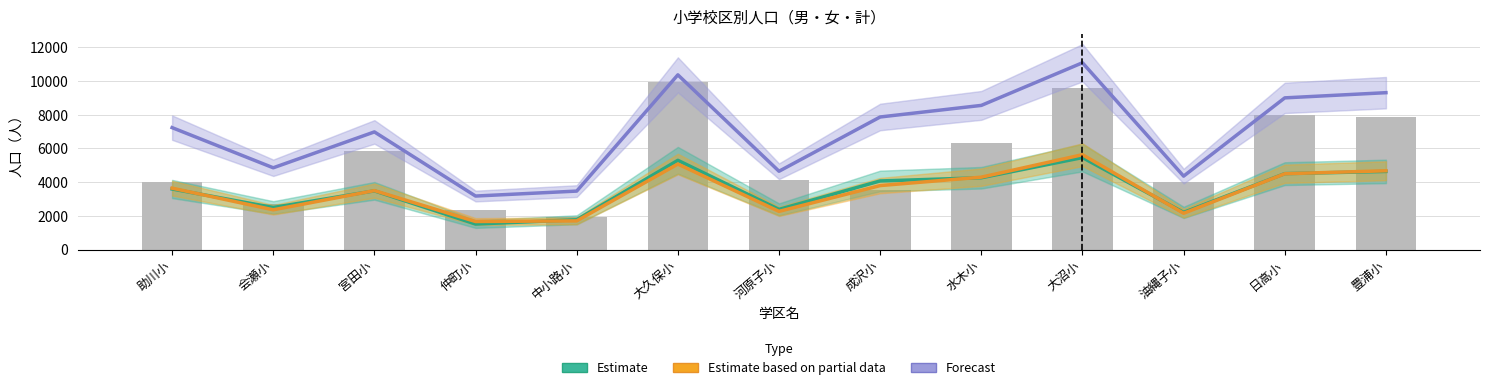

Reading right to left, transcribe all the data shown in this chart.

Estimate: 4638	4506	2206	5460	4262	4073	2382	5297	1768	1513	3485	2495	3595
Estimate based on partial data: 4676	4500	2153	5631	4297	3798	2266	5076	1702	1663	3499	2359	3644
Forecast: 9314	9006	4359	11091	8559	7871	4648	10373	3470	3176	6984	4854	7239